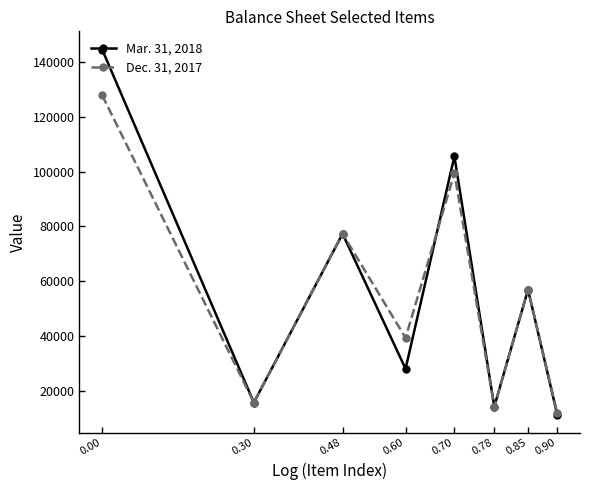

At which category does Dec. 31, 2017 reach its first local valley?

0.30